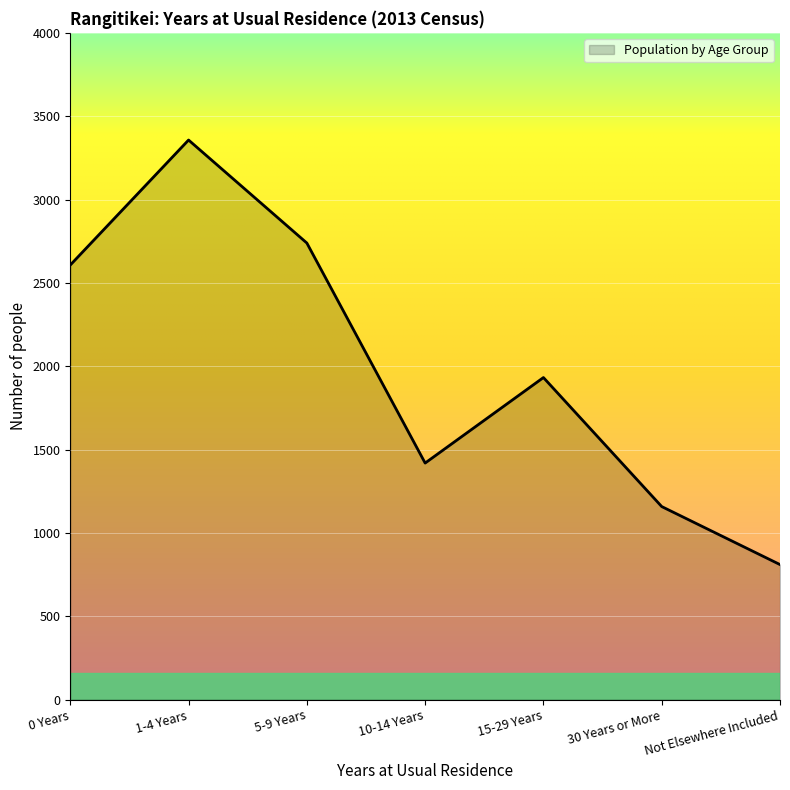

What value does the data have at 5-9 Years?

2739